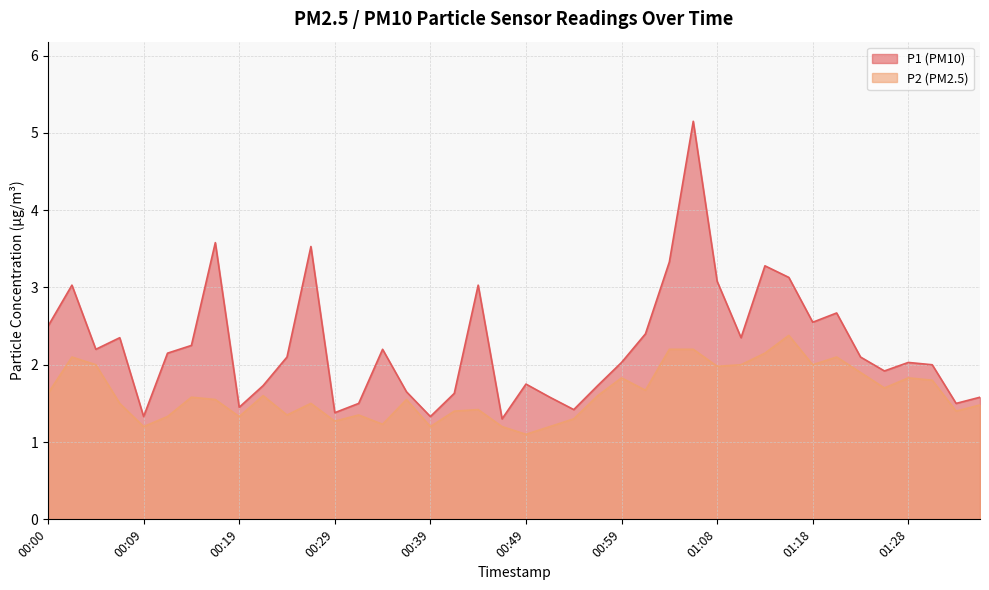

Reading left to right, list all the values displayed in this chart.

P1: 00:00=2.5	00:02=3.0	00:05=2.2	00:07=2.4	00:09=1.3	00:12=2.1	00:14=2.2	00:17=3.6	00:19=1.4	00:22=1.7	00:24=2.1	00:27=3.5	00:29=1.4	00:32=1.5	00:34=2.2	00:36=1.6	00:39=1.3	00:41=1.6	00:44=3.0	00:46=1.3	00:49=1.8	00:51=1.6	00:54=1.4	00:56=1.7	00:59=2.0	01:01=2.4	01:03=3.3	01:06=5.2	01:08=3.1	01:11=2.4	01:13=3.3	01:16=3.1	01:18=2.5	01:21=2.7	01:23=2.1	01:26=1.9	01:28=2.0	01:31=2.0	01:33=1.5	01:35=1.6
P2: 00:00=1.6	00:02=2.1	00:05=2.0	00:07=1.5	00:09=1.2	00:12=1.3	00:14=1.6	00:17=1.6	00:19=1.3	00:22=1.6	00:24=1.4	00:27=1.5	00:29=1.3	00:32=1.4	00:34=1.2	00:36=1.6	00:39=1.2	00:41=1.4	00:44=1.4	00:46=1.2	00:49=1.1	00:51=1.2	00:54=1.3	00:56=1.6	00:59=1.8	01:01=1.7	01:03=2.2	01:06=2.2	01:08=2.0	01:11=2.0	01:13=2.1	01:16=2.4	01:18=2.0	01:21=2.1	01:23=1.9	01:26=1.7	01:28=1.8	01:31=1.8	01:33=1.4	01:35=1.5